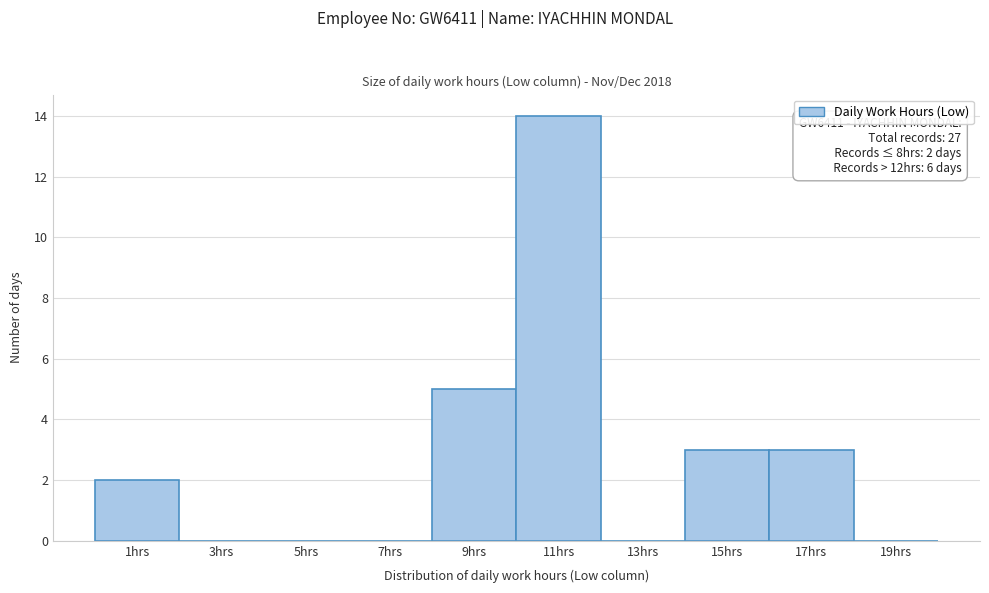

Which range on the x-axis has the tallest bar?

10 to 12